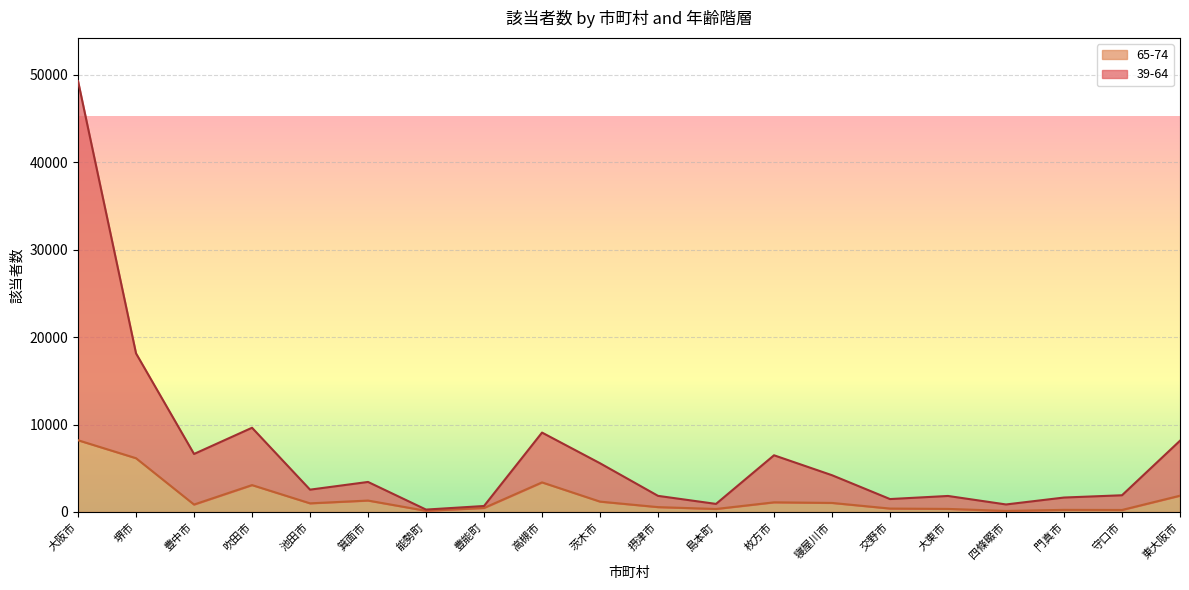

List the labels in order of 39-64 value, largest first.

大阪市, 堺市, 吹田市, 高槻市, 東大阪市, 豊中市, 枚方市, 茨木市, 寝屋川市, 箕面市, 池田市, 守口市, 摂津市, 大東市, 門真市, 交野市, 島本町, 四條畷市, 豊能町, 能勢町